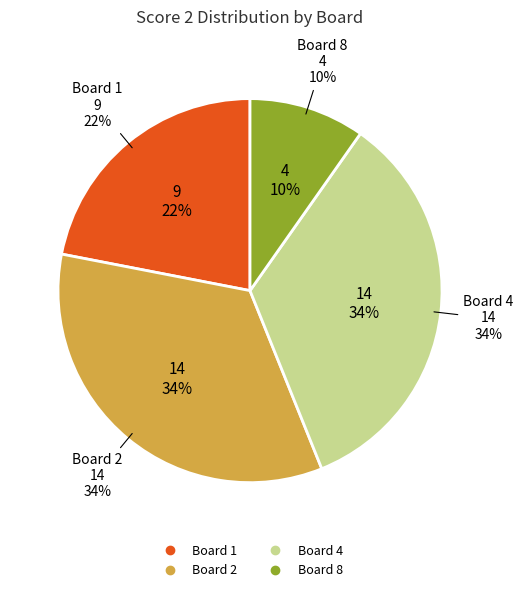

Does Board 1 account for over 50% of the chart?

No